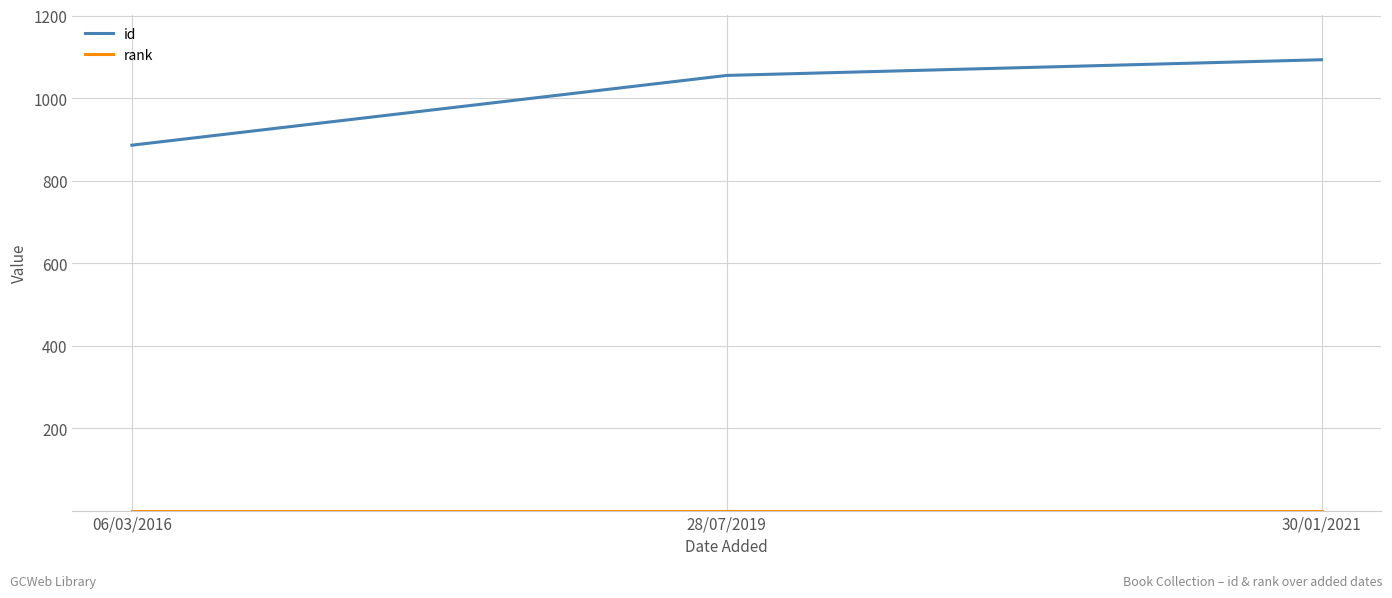

Which series has the largest total across all categories?

id